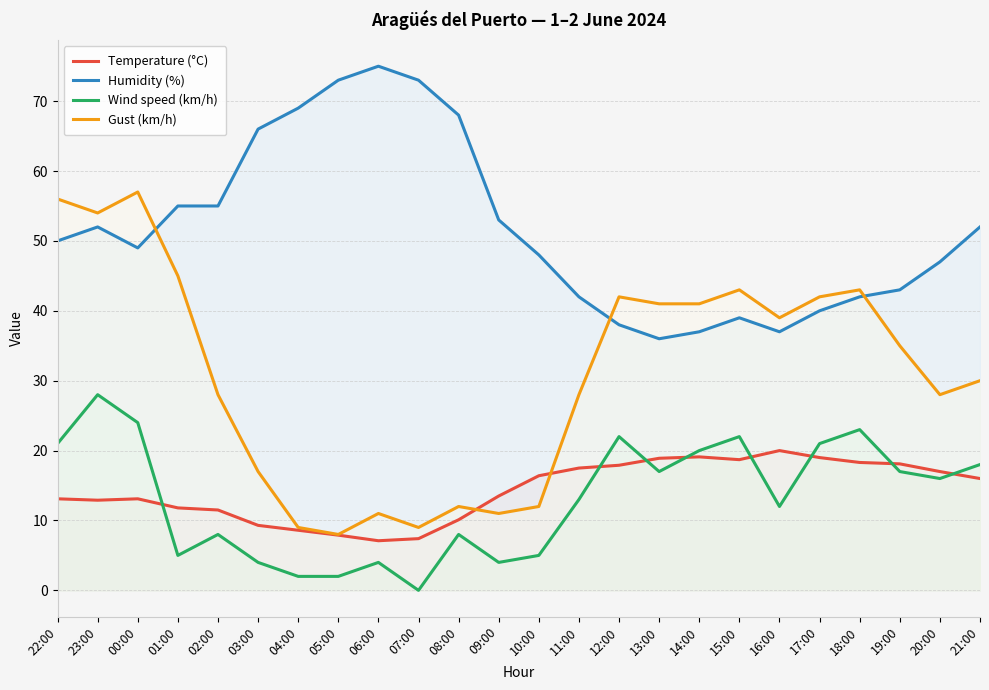

At which category is the sum across all series the highest?

23:00